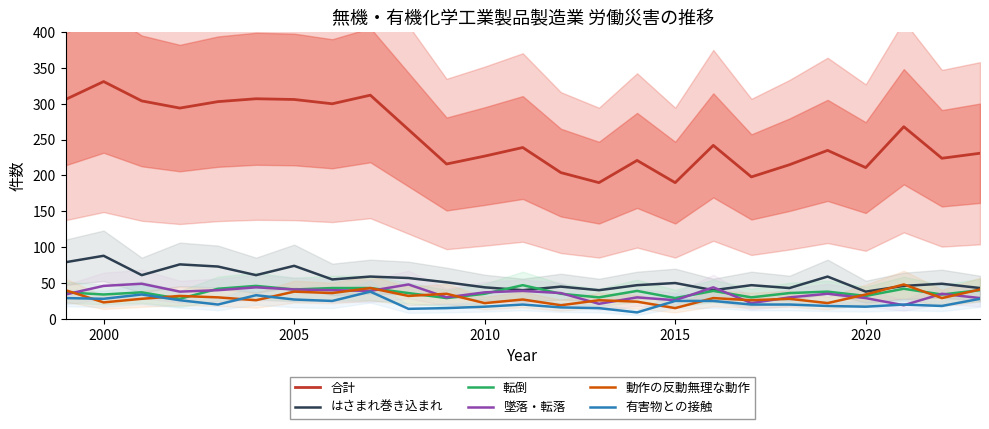

True or false: 合計 and 有害物との接触 cross at least once.

False